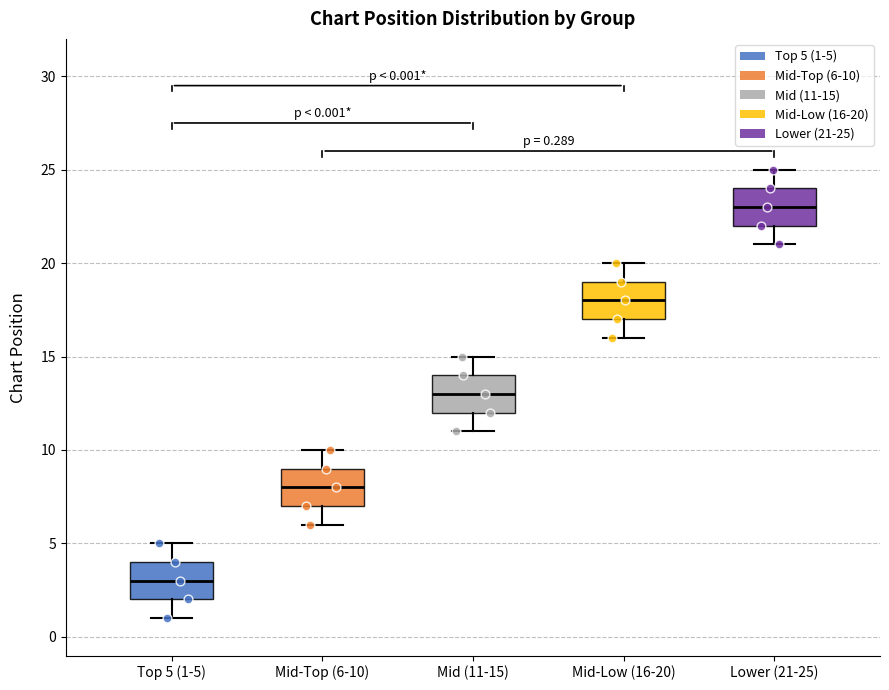

Which box's median line is the lowest?

Top 5 (1-5)